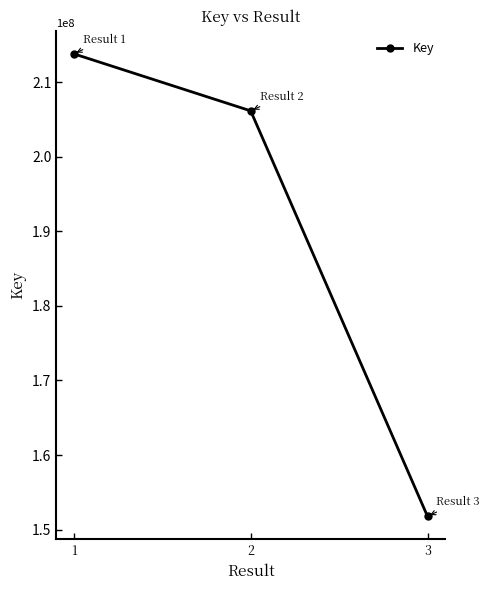

At which category does the chart reach its minimum across all series?

3